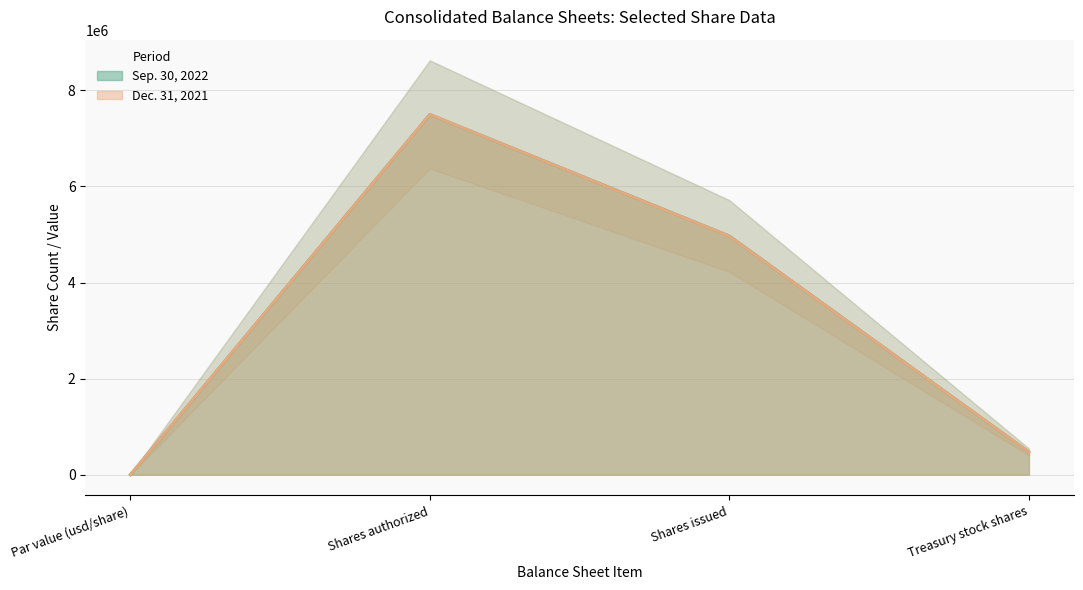

True or false: Sep. 30, 2022 and Dec. 31, 2021 intersect in this chart.

False